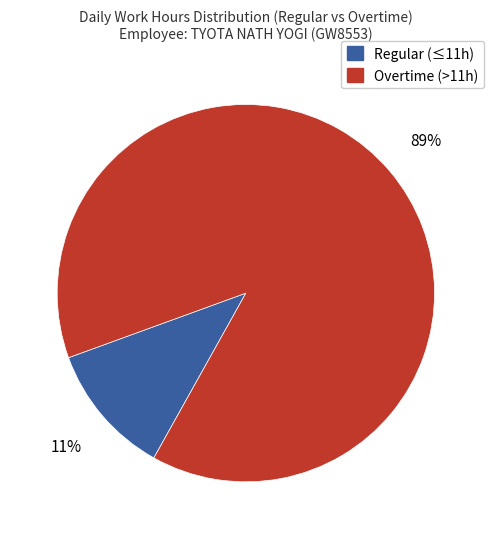

Is there any slice that represents more than half of the pie?

Yes